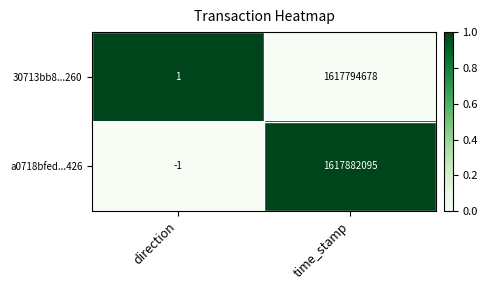

Rank the series at direction from lowest to highest value.

a0718bfed...426, 30713bb8...260